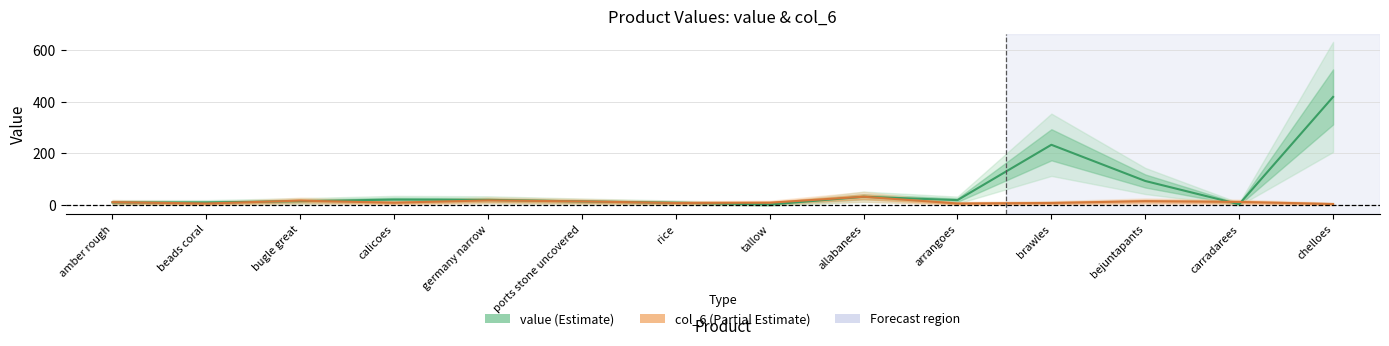

What is the label of the 13th point from the right?

beads coral